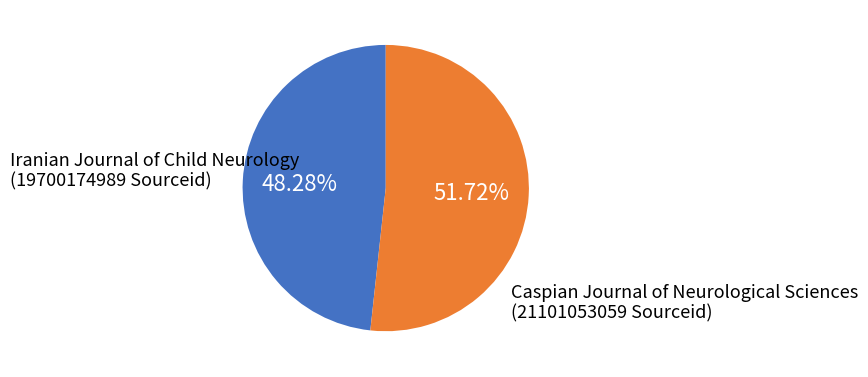

Is there any slice that represents more than half of the pie?

Yes